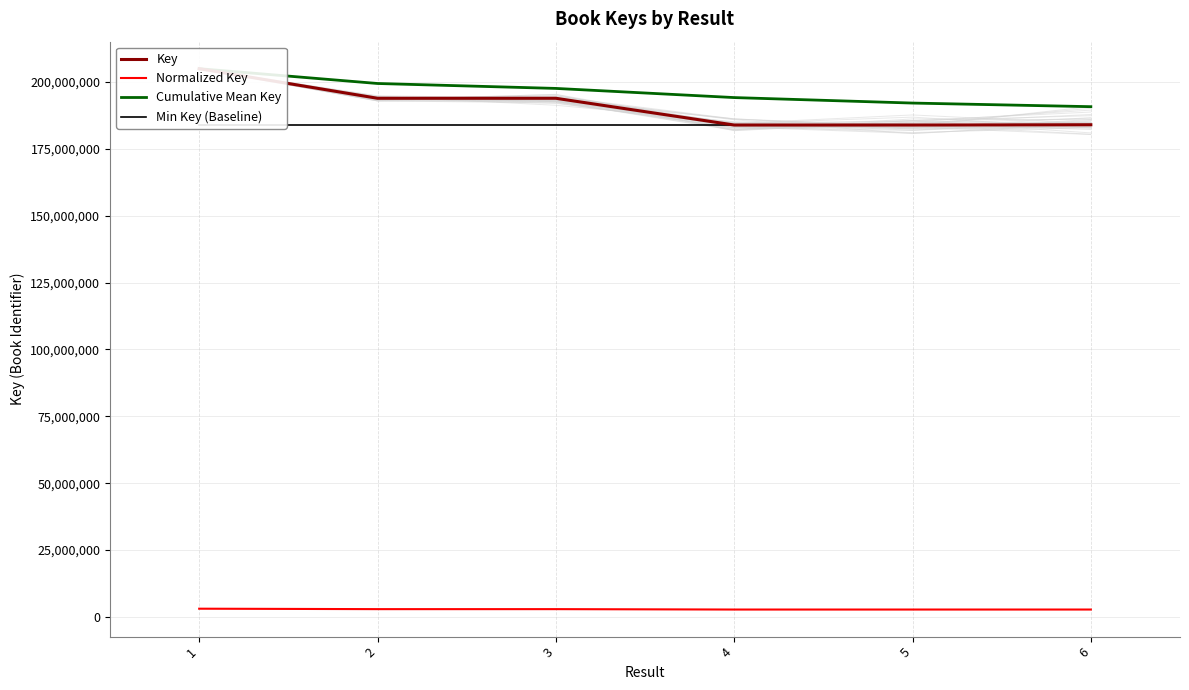

True or false: Cumulative Mean Key and Normalized Key cross at least once.

False